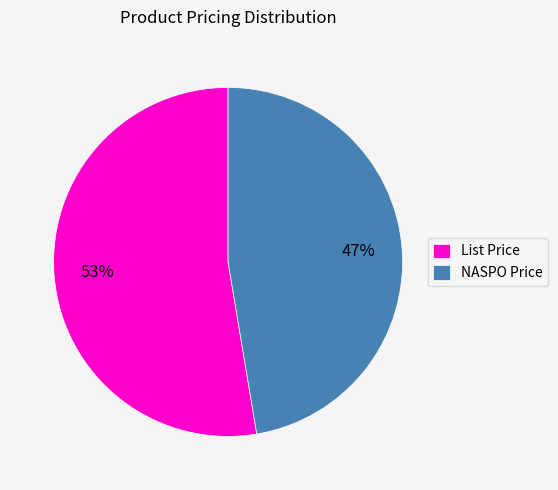

Is there any slice that represents more than half of the pie?

Yes